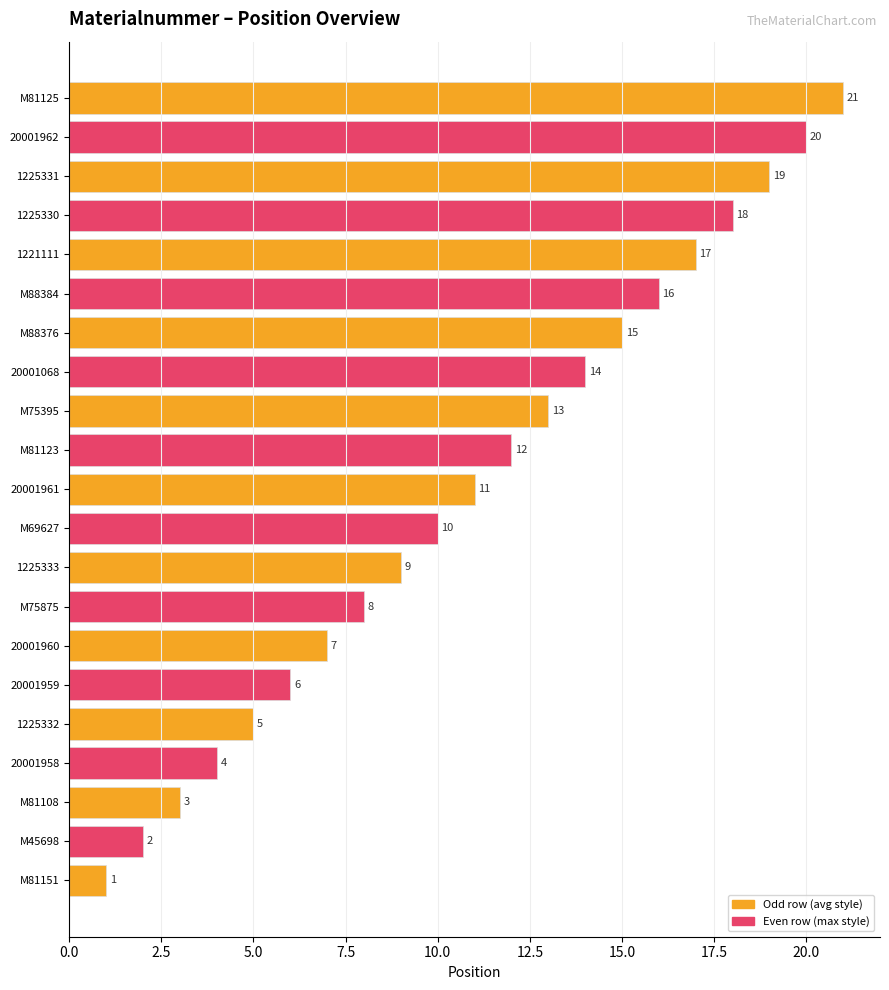

What is the sum of all values?

231